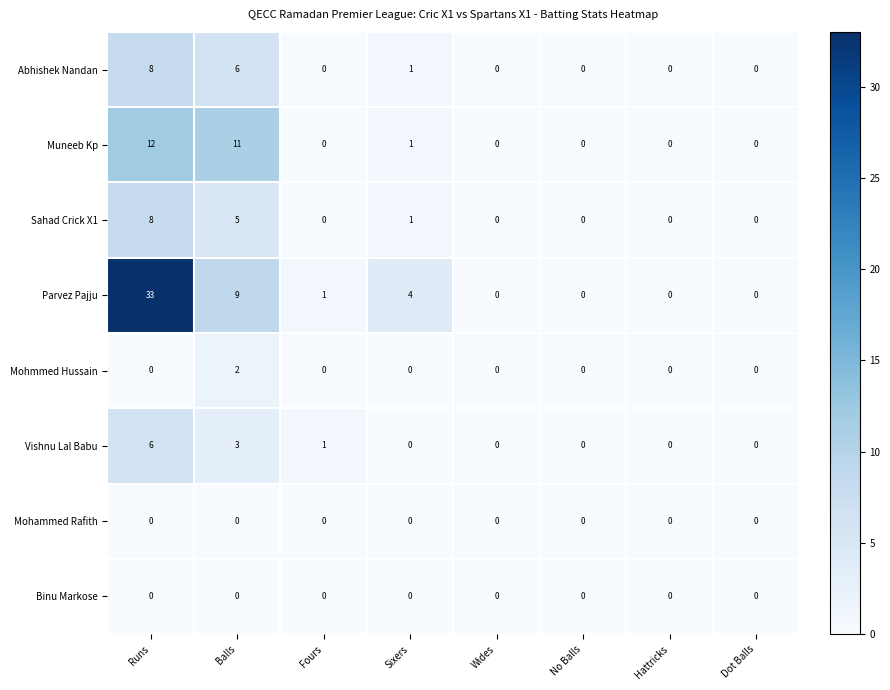

At which label does Mohmmed Hussain reach its peak?

Balls